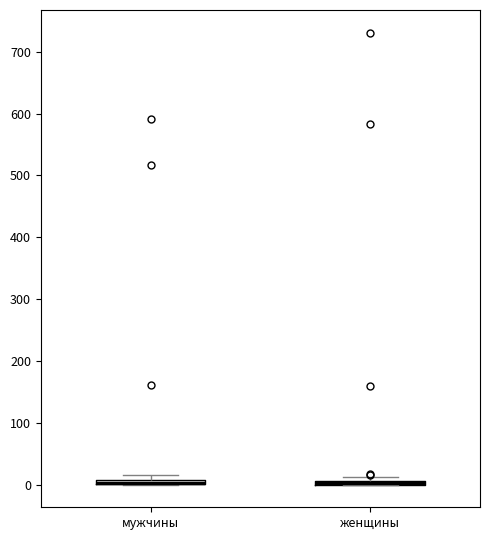

Where is the lower edge of the box for мужчины on the y-axis? The values are not printed on the chart, so give them approximately, as read against the axis.

0